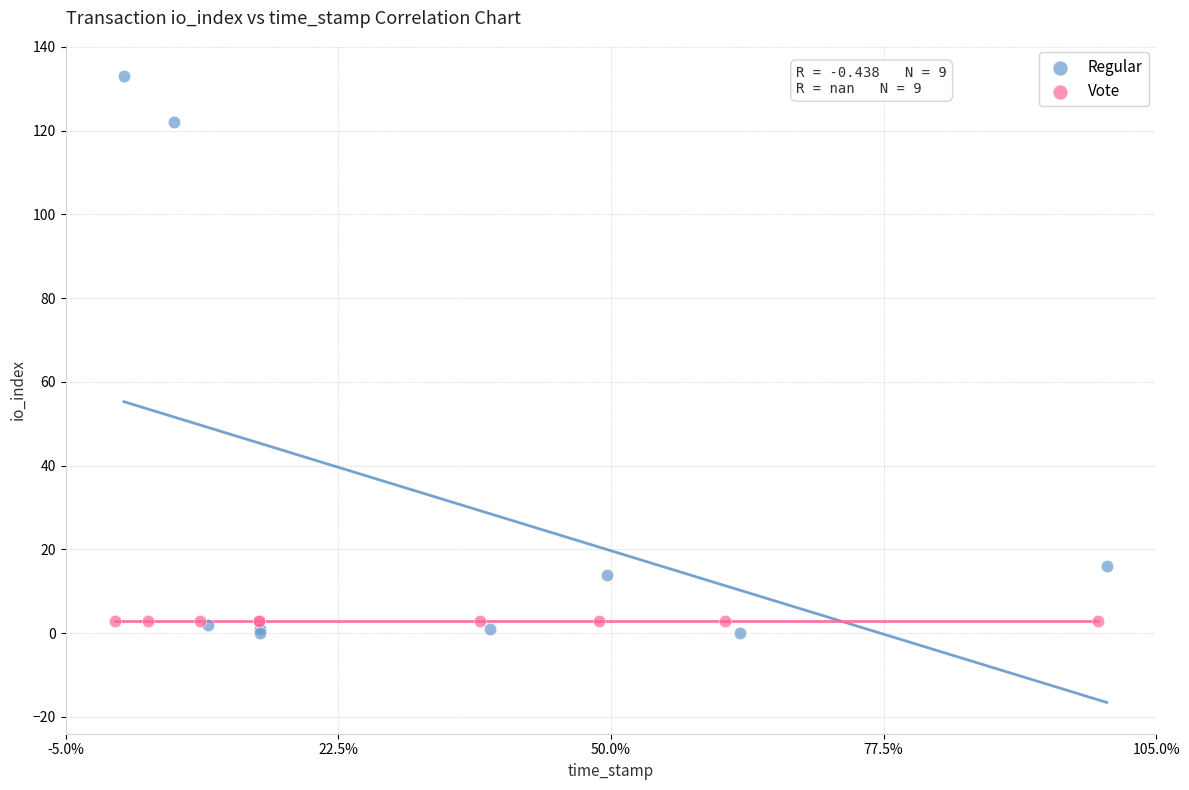

Which series contains the highest Y value?

Regular